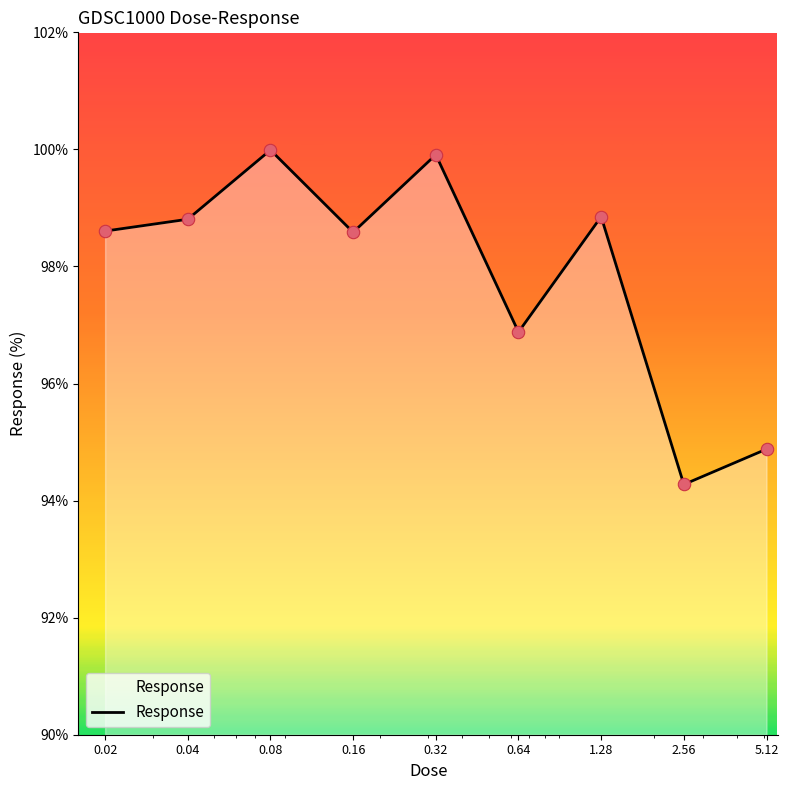

What is the difference between the maximum and minimum values?

5.7